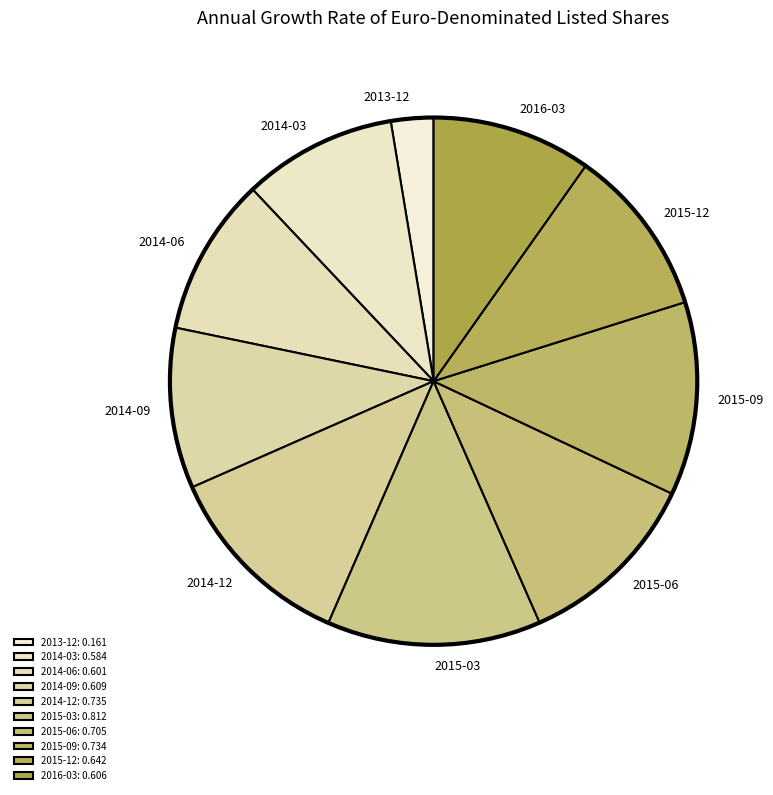

Do 2015-03 and 2015-06 together represent more than half of the pie?

No